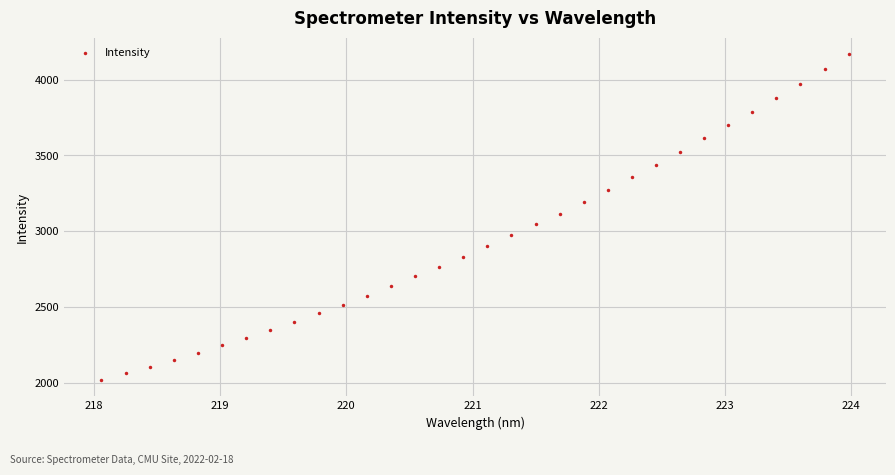

What is the range of Y values (max minus min)?

2149.8